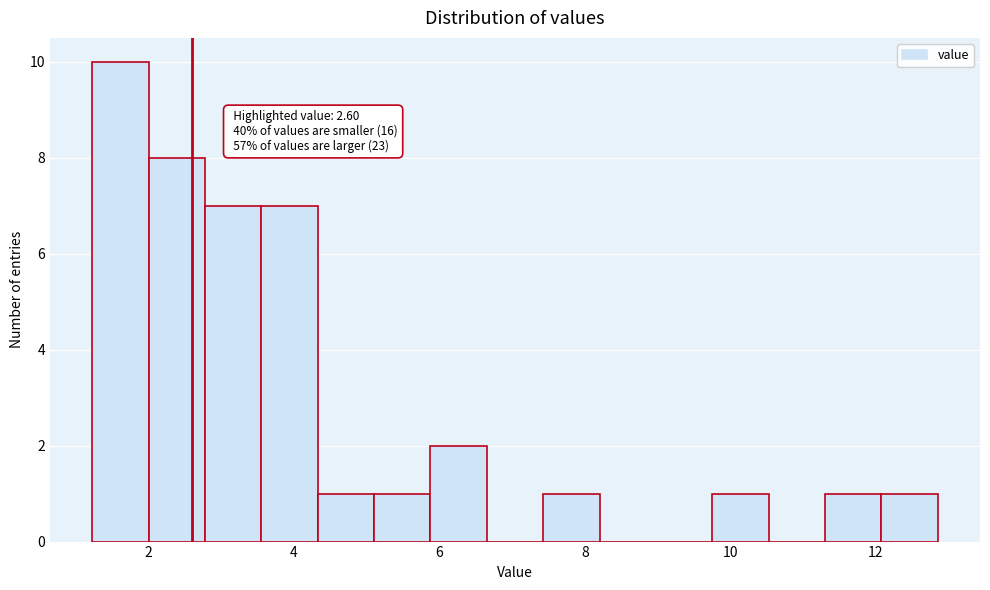

Read against the x-axis, roughly where is the centre of the tallest bar?

1.6